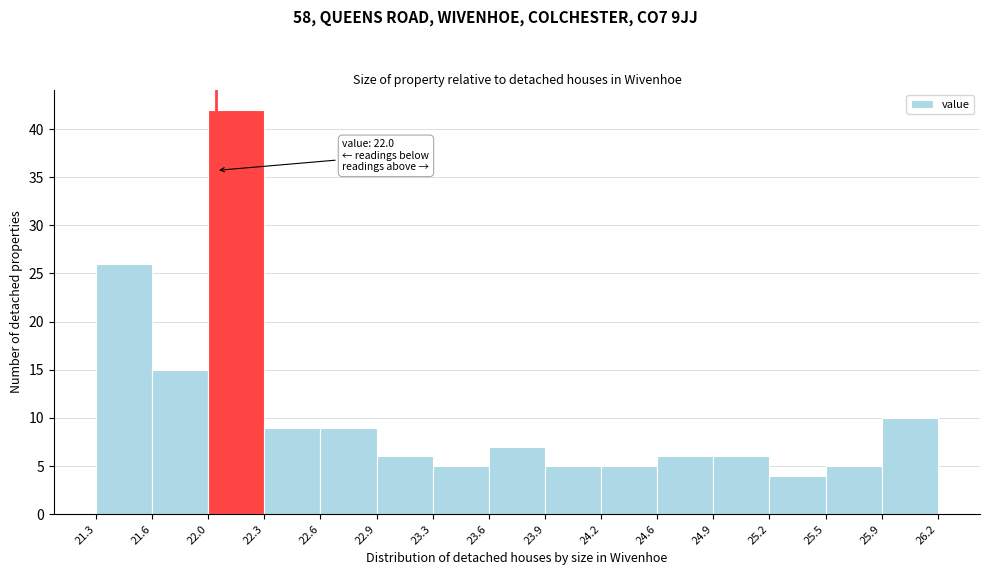

Which range on the x-axis has the tallest bar?

22.0 to 22.3